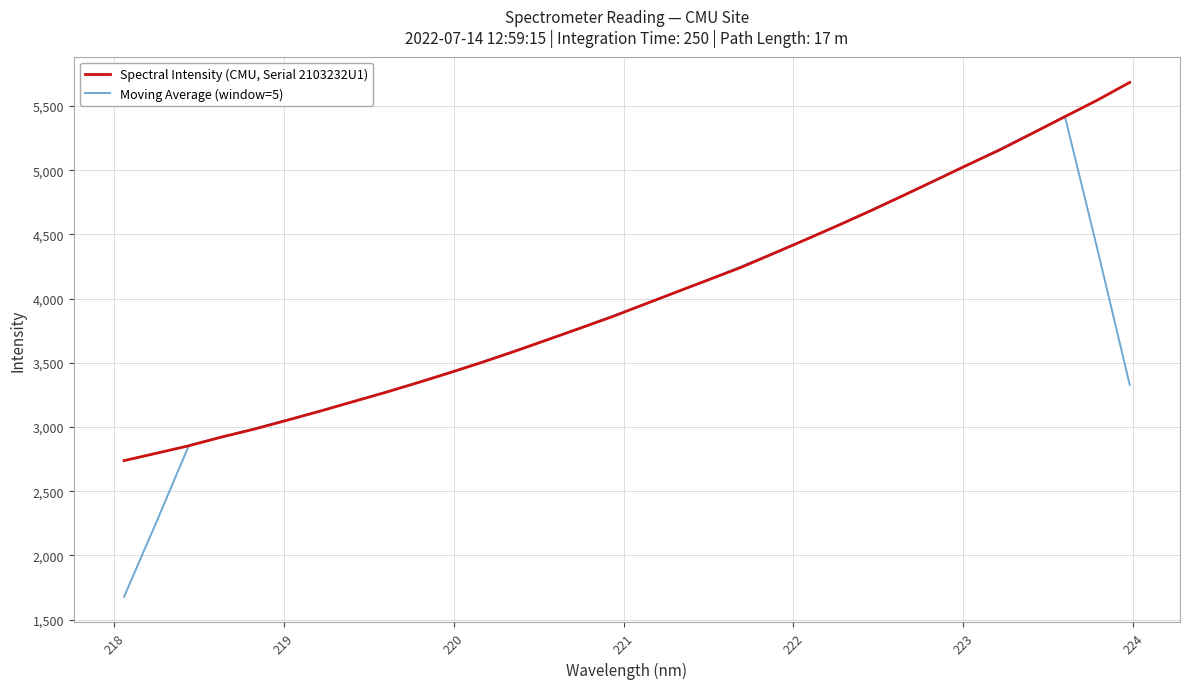

What is the maximum value shown in the chart?

5684.6